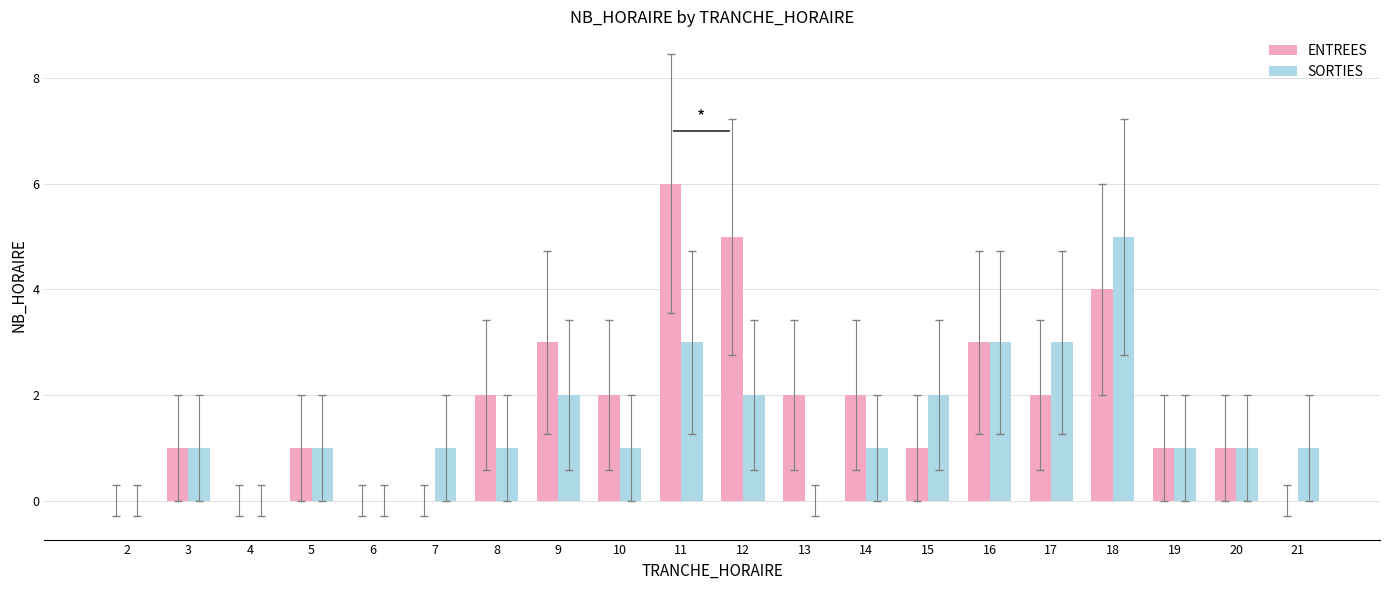

Is the value of SORTIES at 19 greater than the value of ENTREES at 8?

No